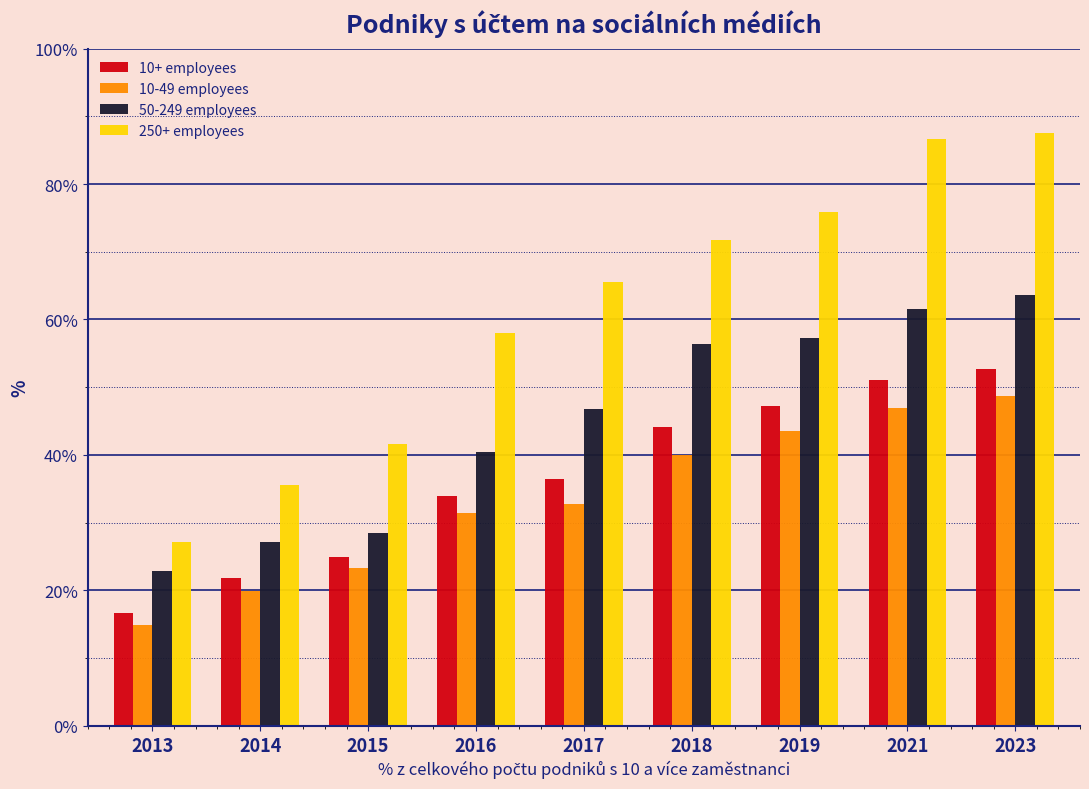

Which series has the largest range (max minus min)?

250+ employees